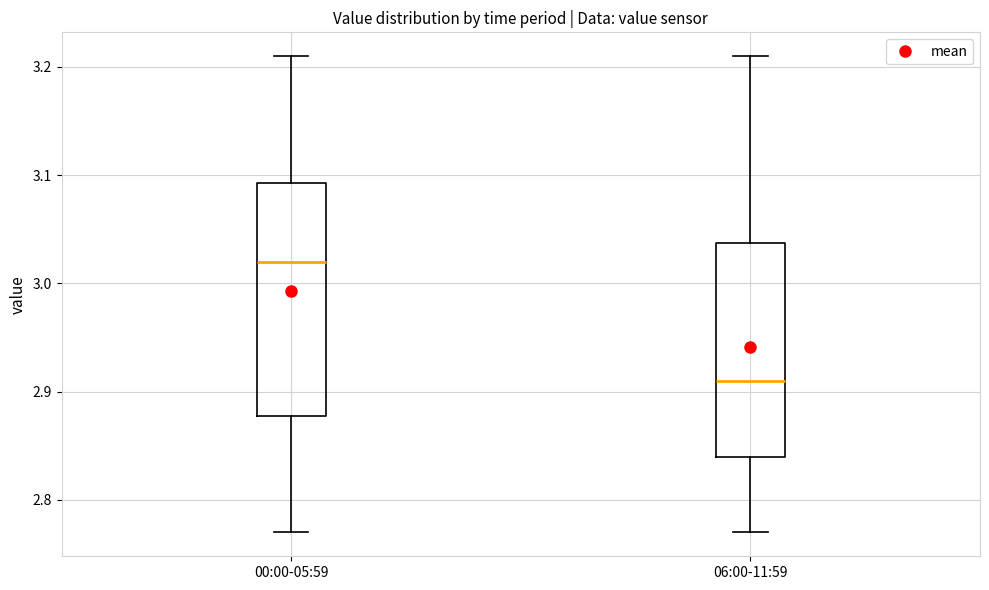

Reading left to right, read every box against the y-axis: the position of its median line, the range the box covers, and the ends of its whiskers. The values are not printed on the chart, so give them approximately, as read against the axis.

00:00-05:59: median 3.02, box 2.88 to 3.09, whiskers 2.77 to 3.21
06:00-11:59: median 2.91, box 2.84 to 3.04, whiskers 2.77 to 3.21